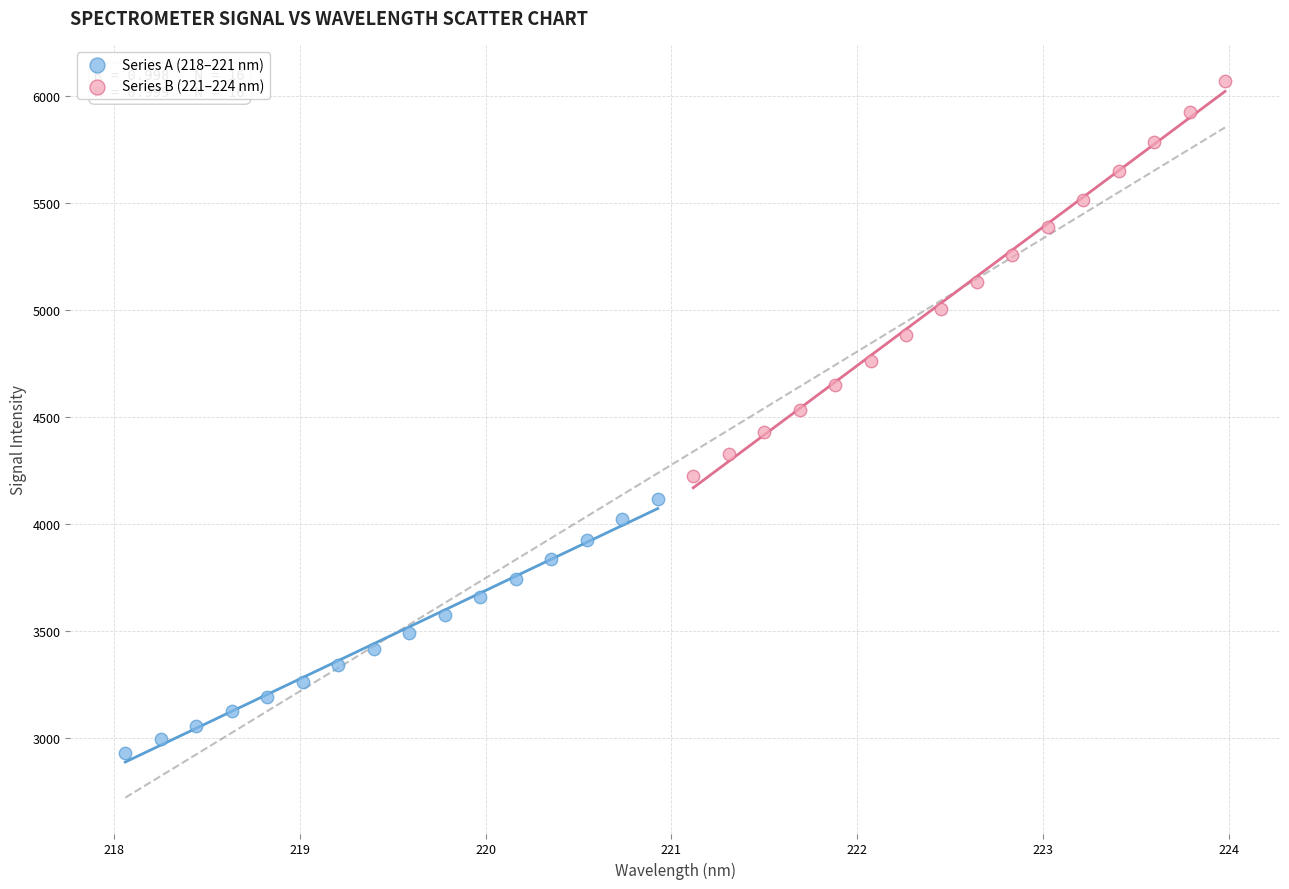

Which series has the largest Y range (max minus min)?

Series B (221–224 nm)